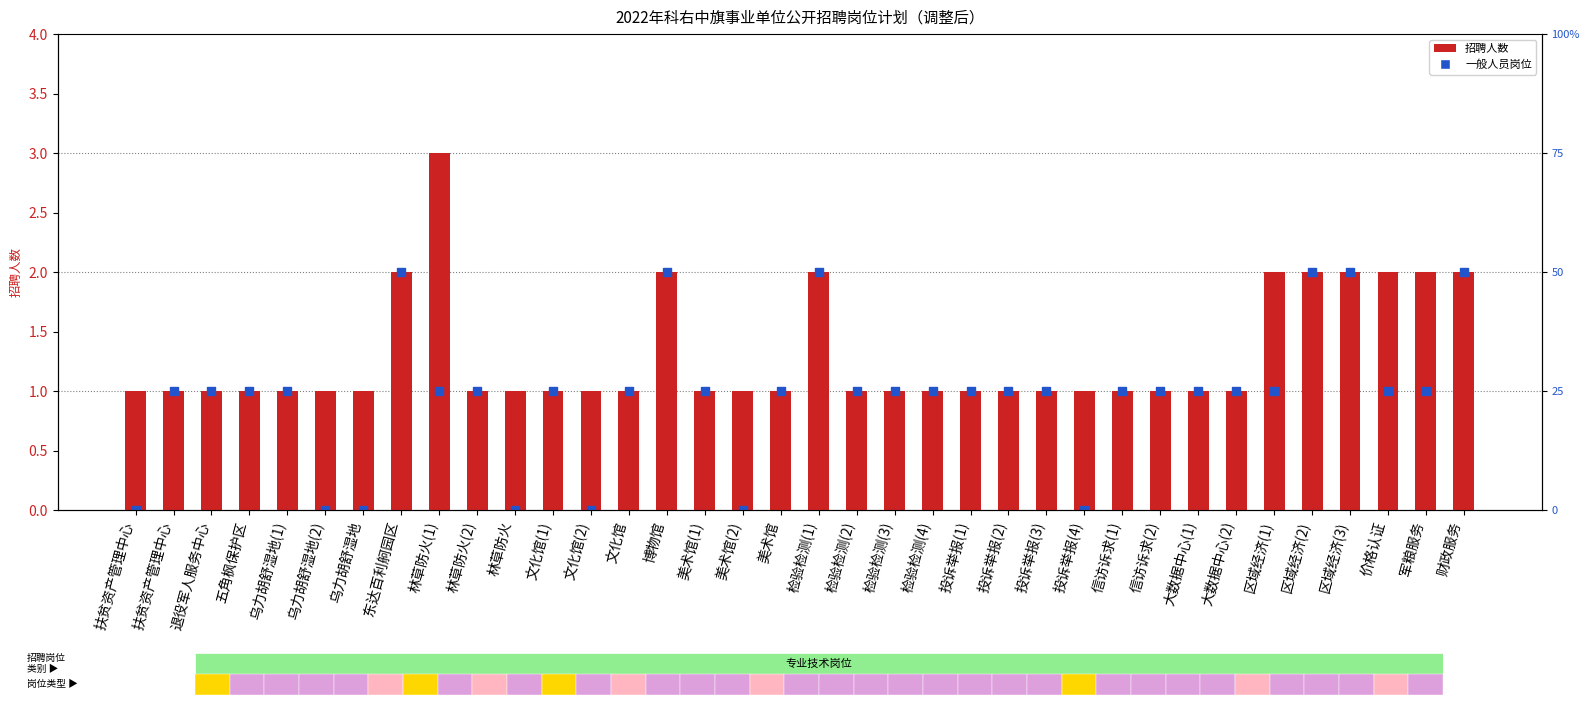

What is the total value across all series at 军粮服务?

3